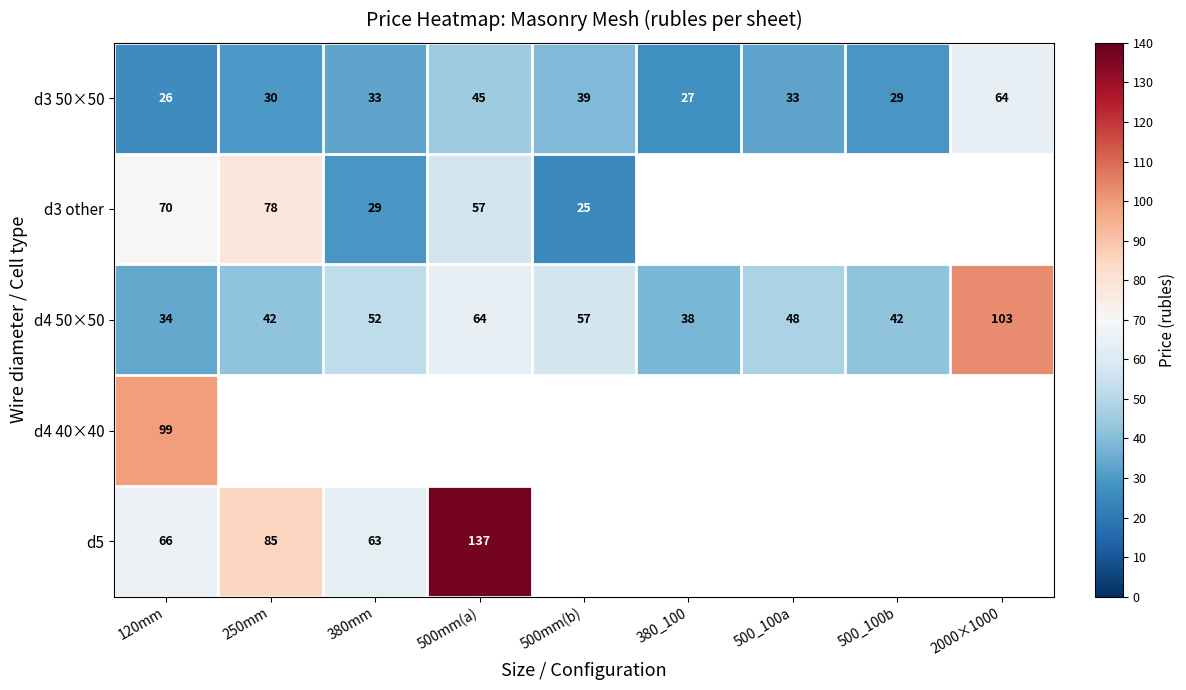

Is it true that d3 50×50 equals 35 at 2000×1000?

False